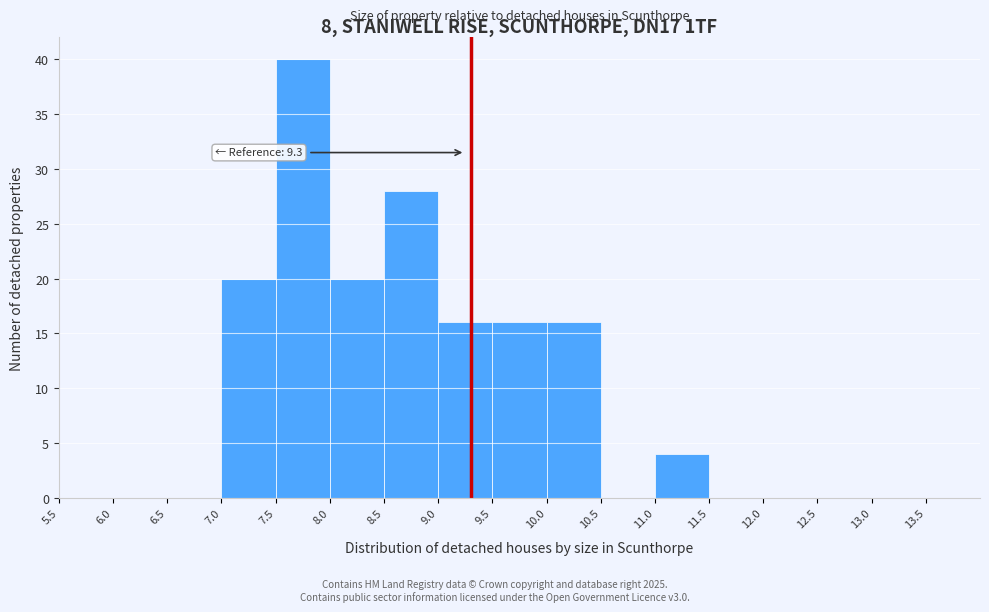

Over which range of the x-axis is the bar tallest?

7.5 to 8.0